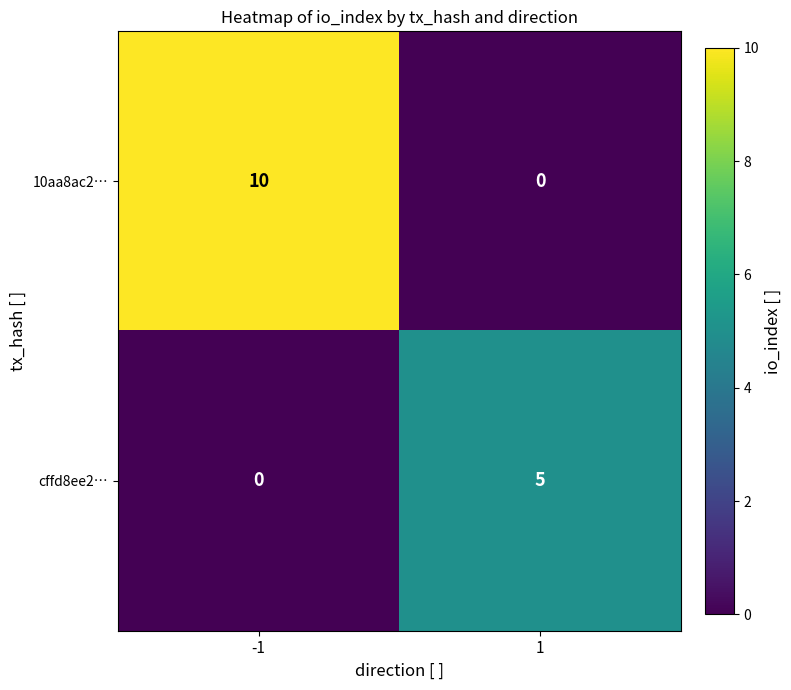

List the series in order of their overall mean, lowest first.

cffd8ee2…, 10aa8ac2…